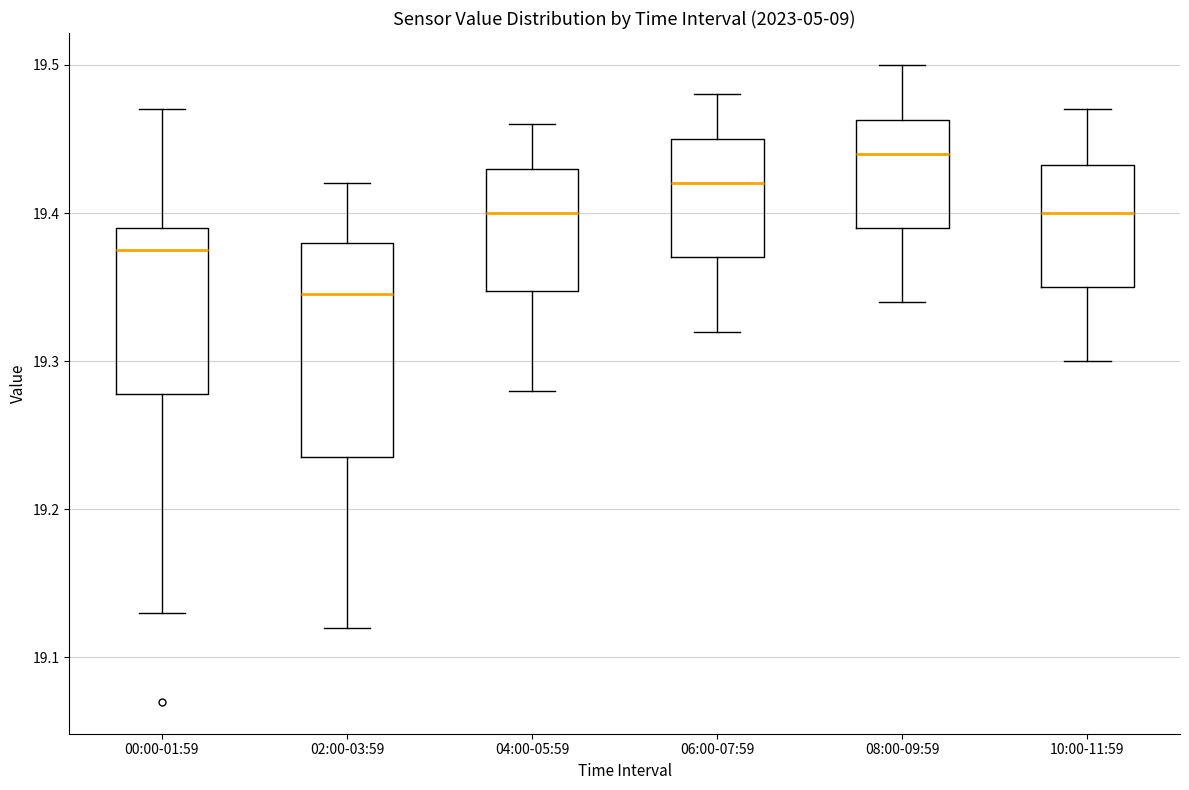

Where is the upper edge of the box for 00:00-01:59 on the y-axis? The values are not printed on the chart, so give them approximately, as read against the axis.

19.39